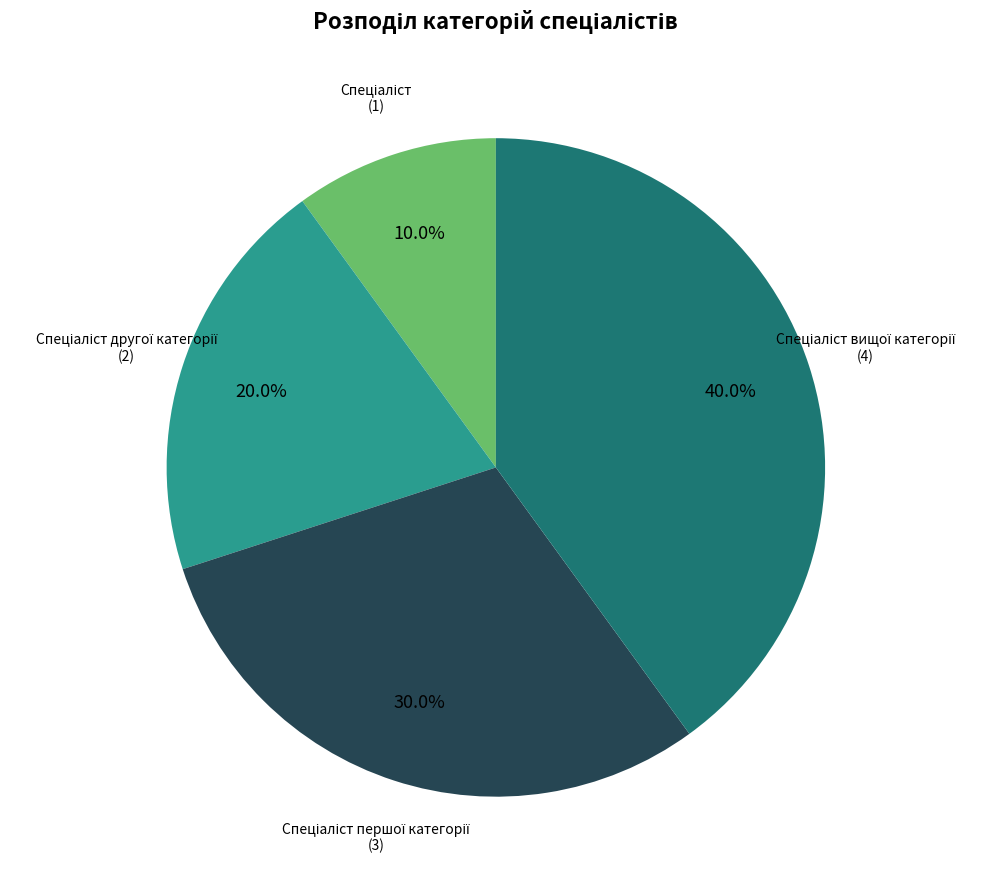

Is there any slice that represents more than half of the pie?

No